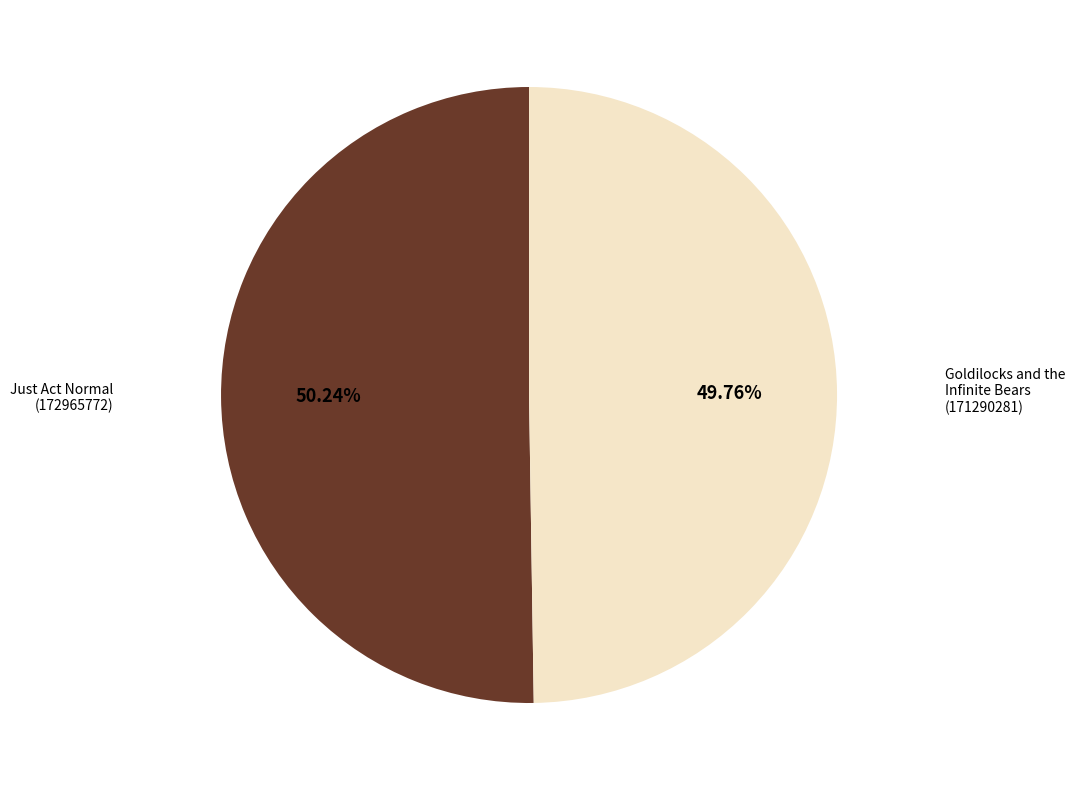

Is there any slice that represents more than half of the pie?

Yes